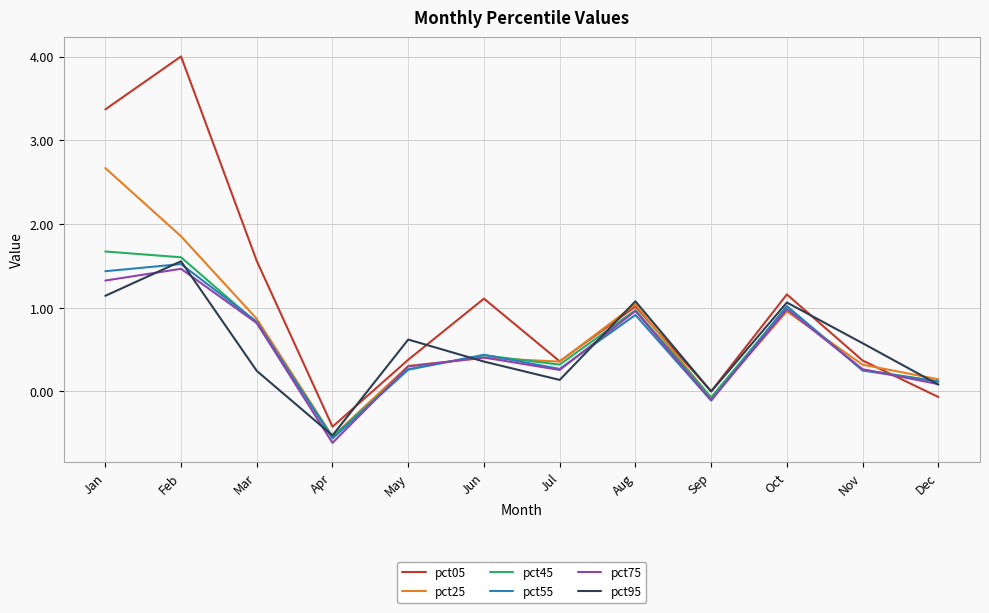

Which series has the largest total across all categories?

pct05